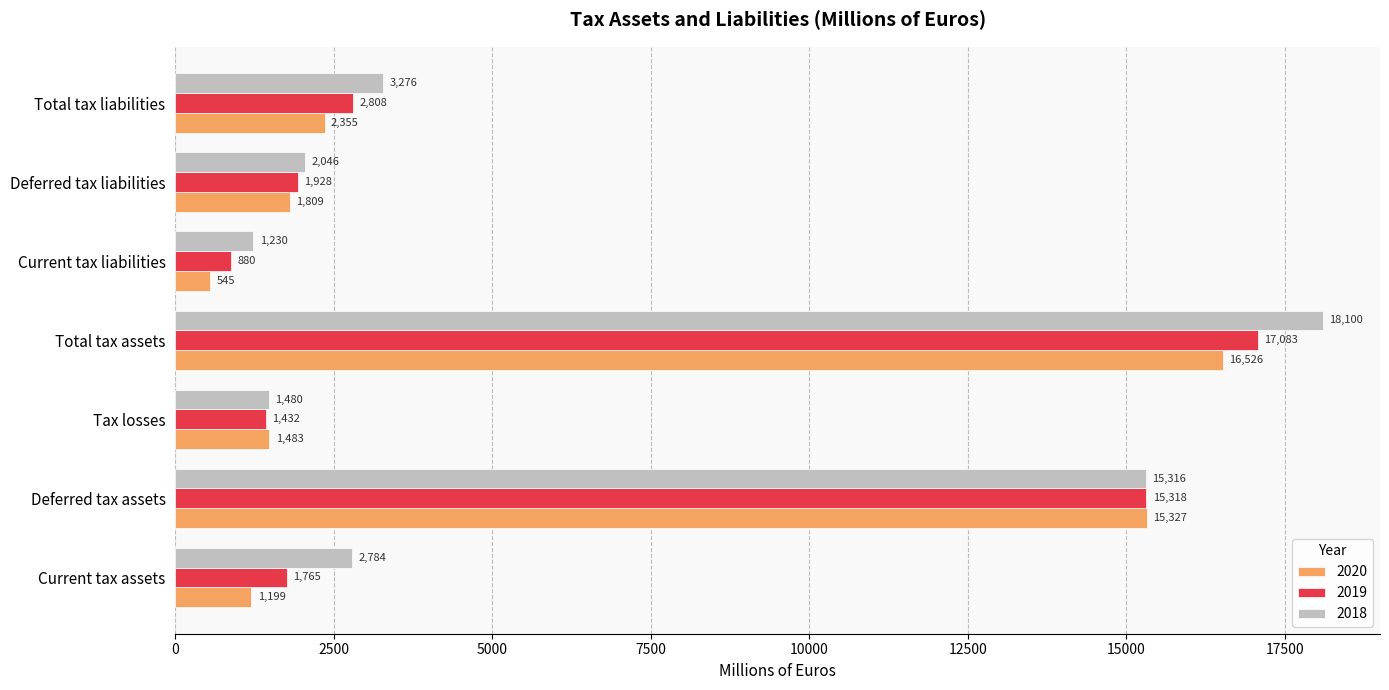

Is the value of 2020 at Total tax liabilities greater than the value of 2019 at Deferred tax assets?

No